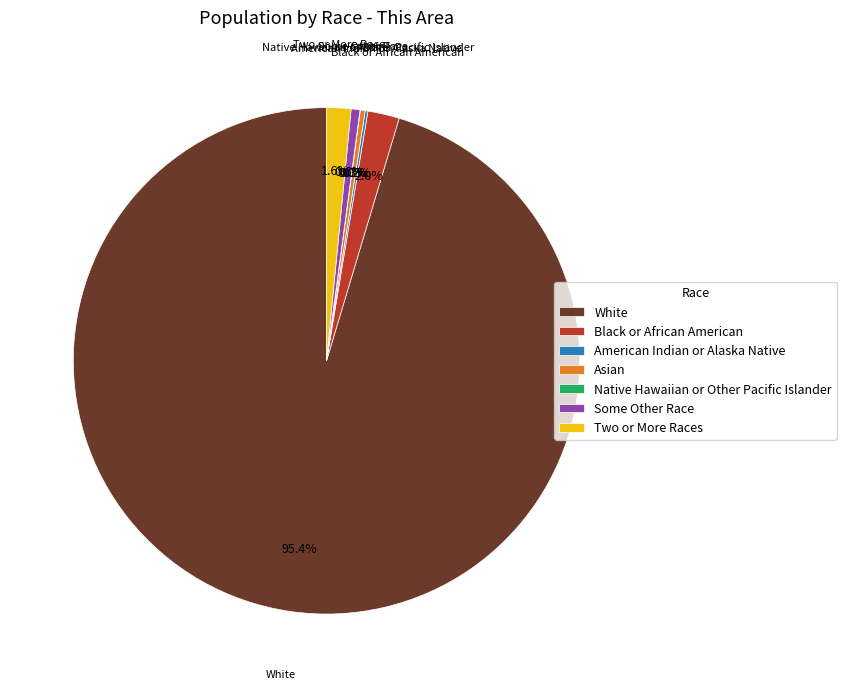

Which category has the biggest portion of the pie?

White